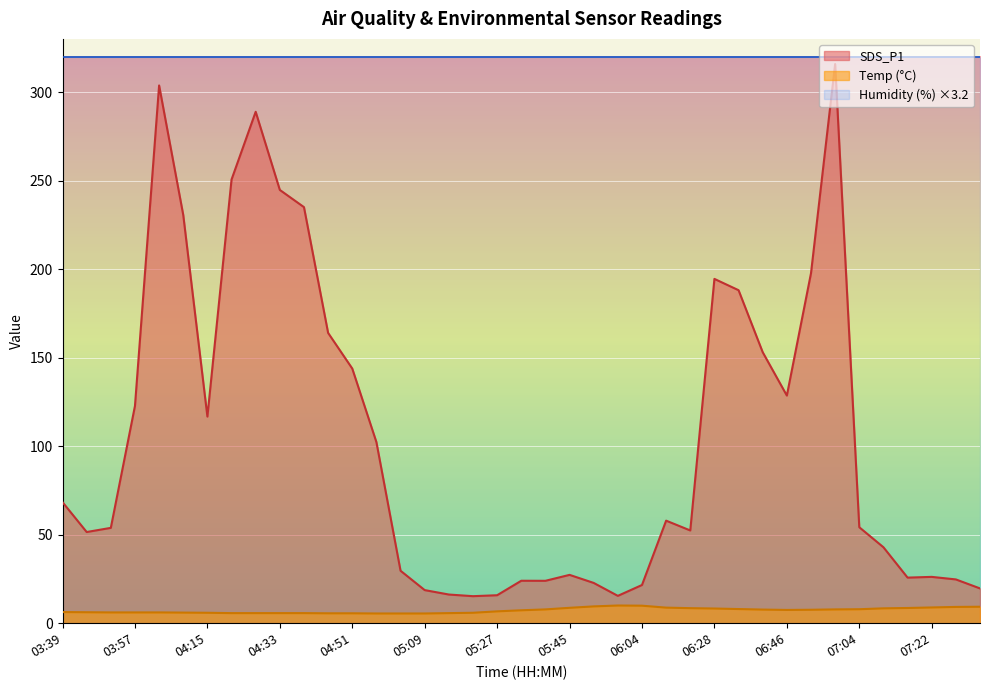

Which series has the largest total across all categories?

Humidity (%) ×3.2